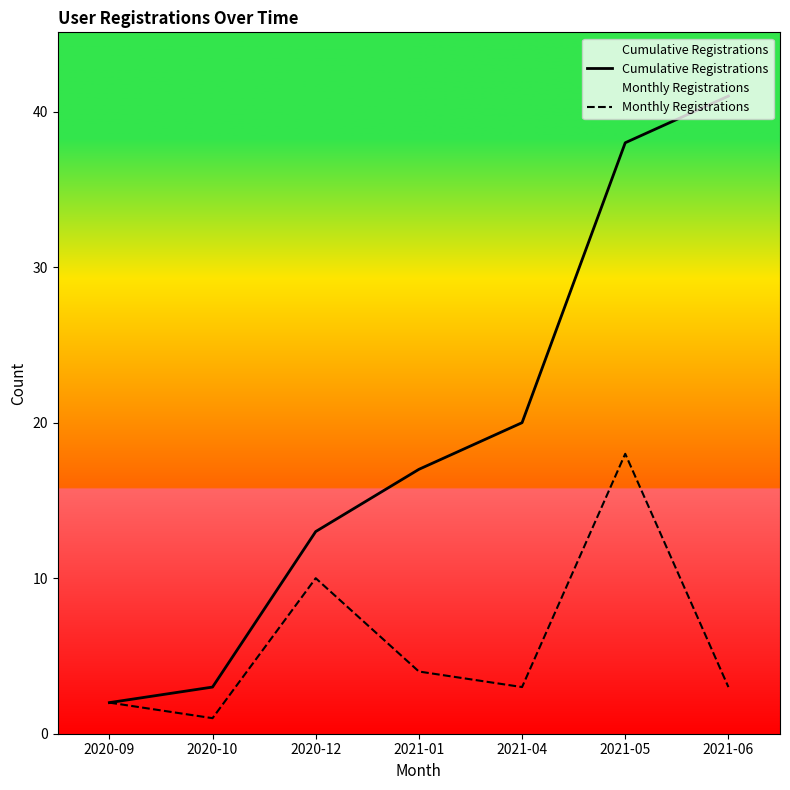

Reading left to right, transcribe all the data shown in this chart.

Cumulative Registrations: 2	3	13	17	20	38	41
Monthly Registrations: 2	1	10	4	3	18	3